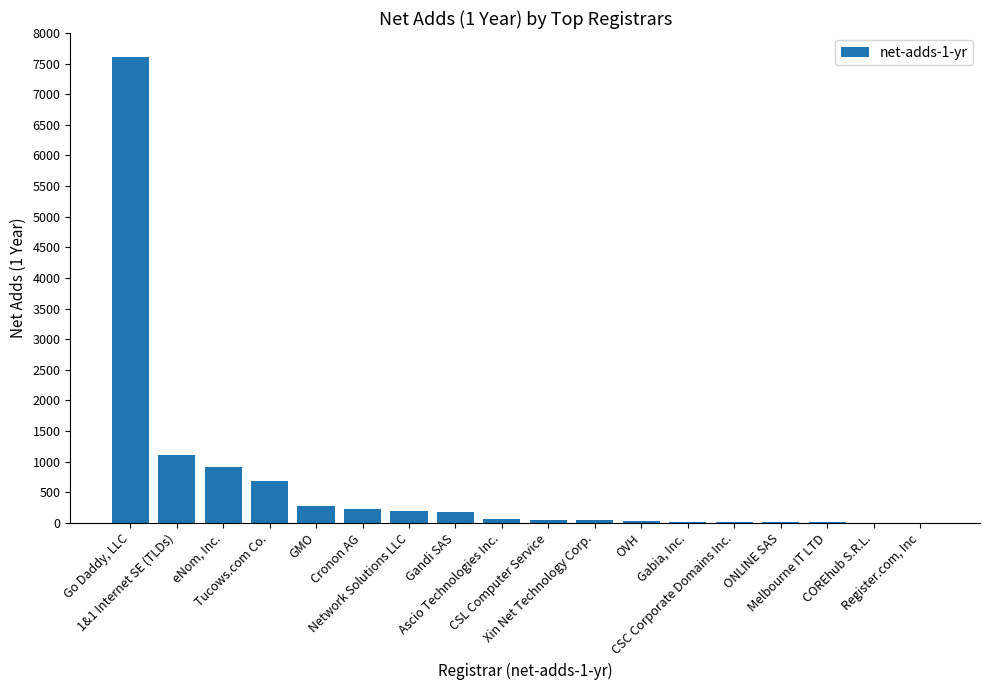

What is the sum of all values?

11371